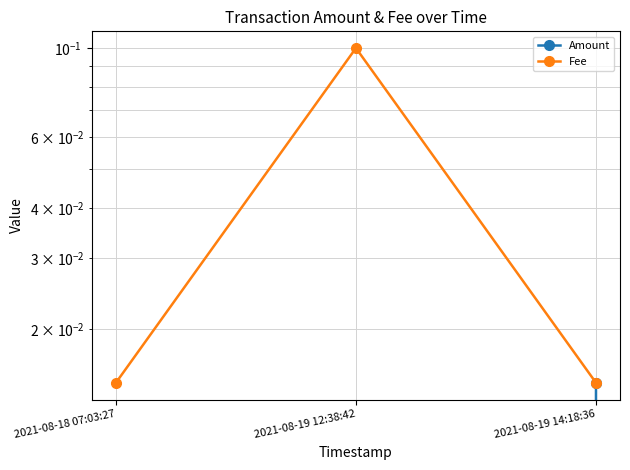

What is the sum of the Fee values at 2021-08-19 14:18:36 and 2021-08-19 12:38:42?

0.1